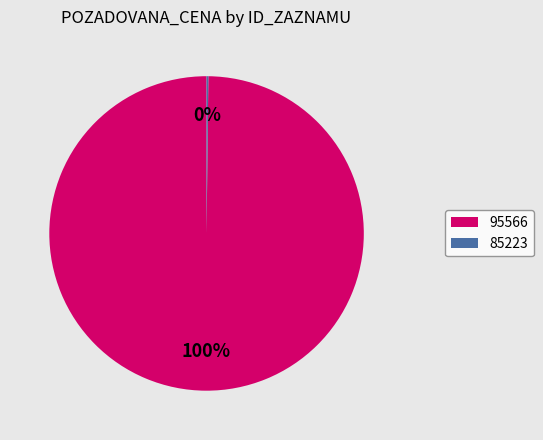

True or false: 95566 accounts for 90% of the total.

False